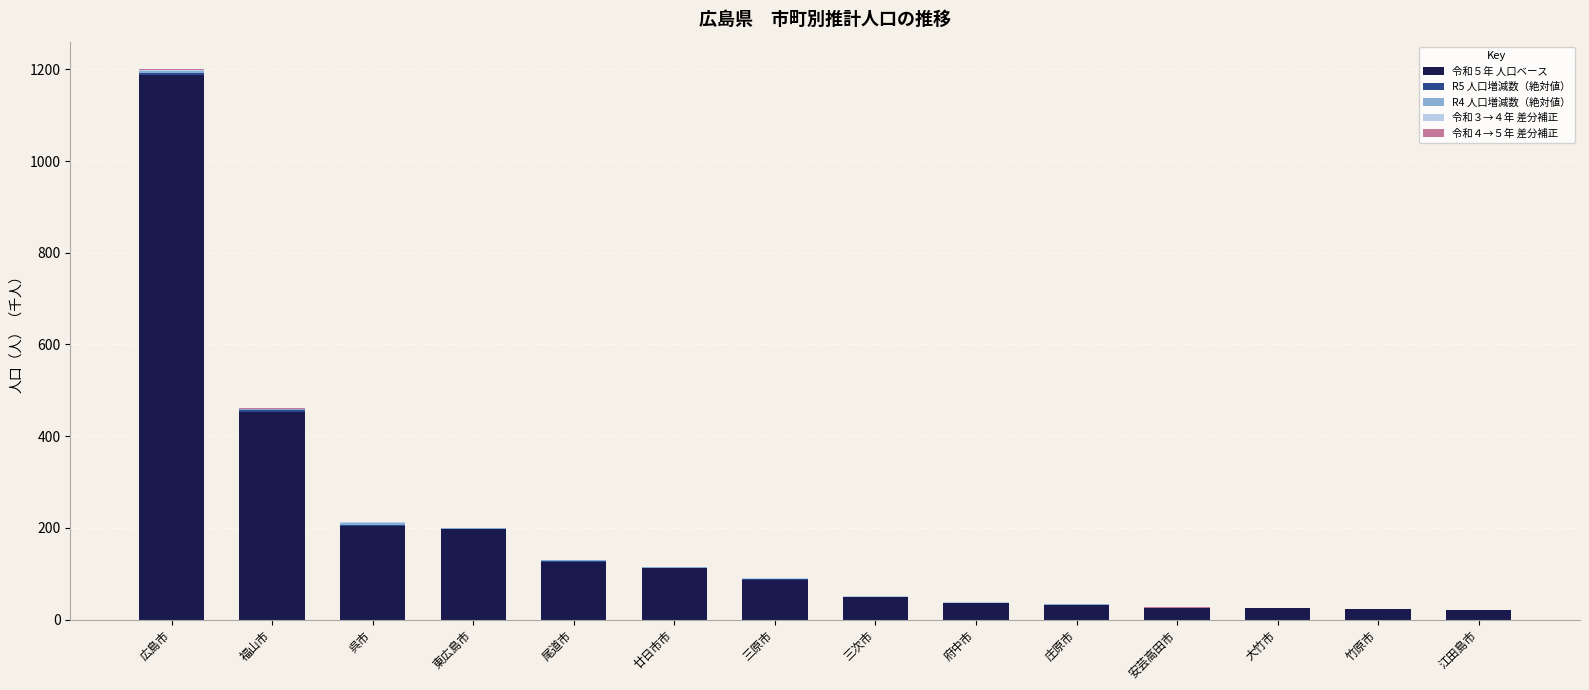

What position from the right is 三原市?

8